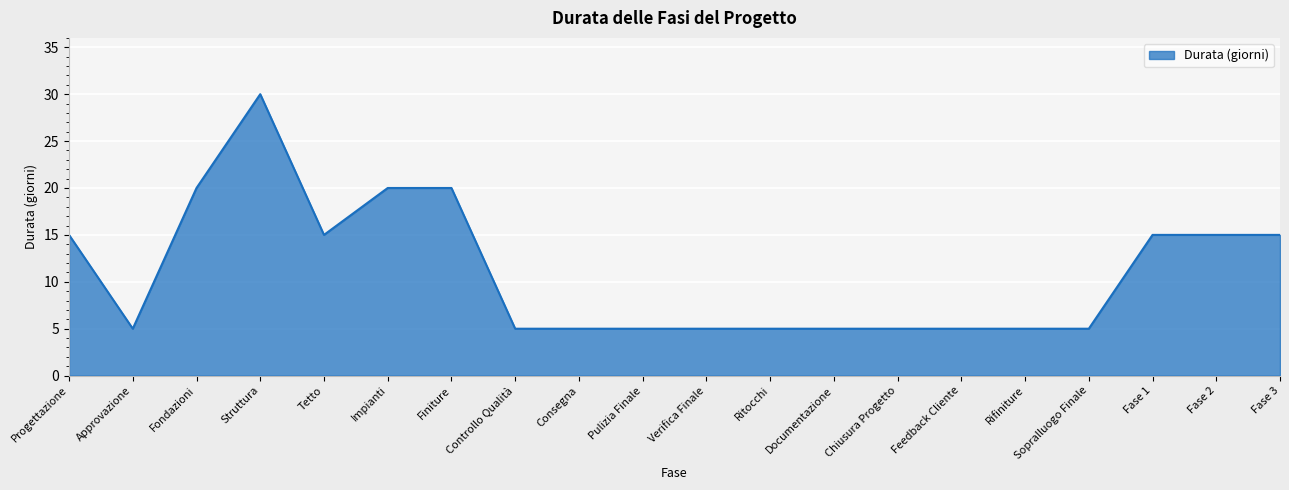

What position from the right is Fase 1?

3